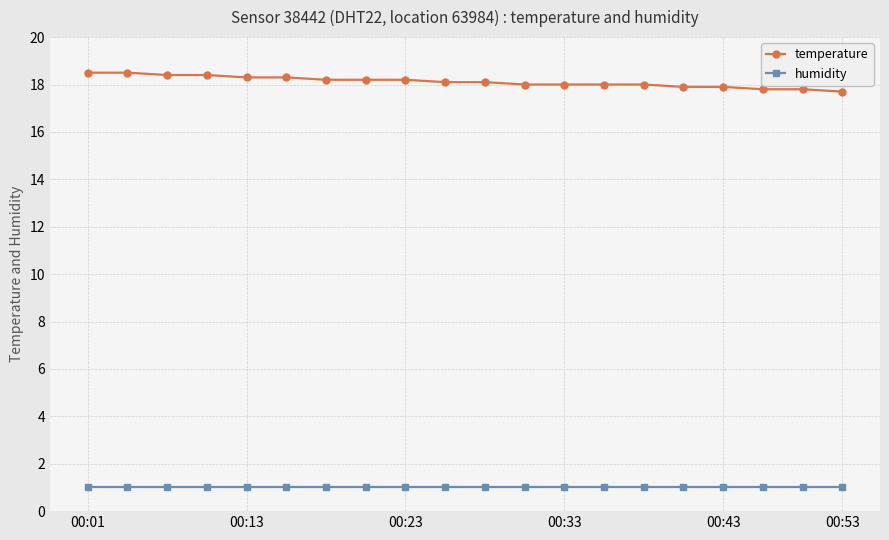

What is the value of the humidity point at the 7th from the left?

1.0